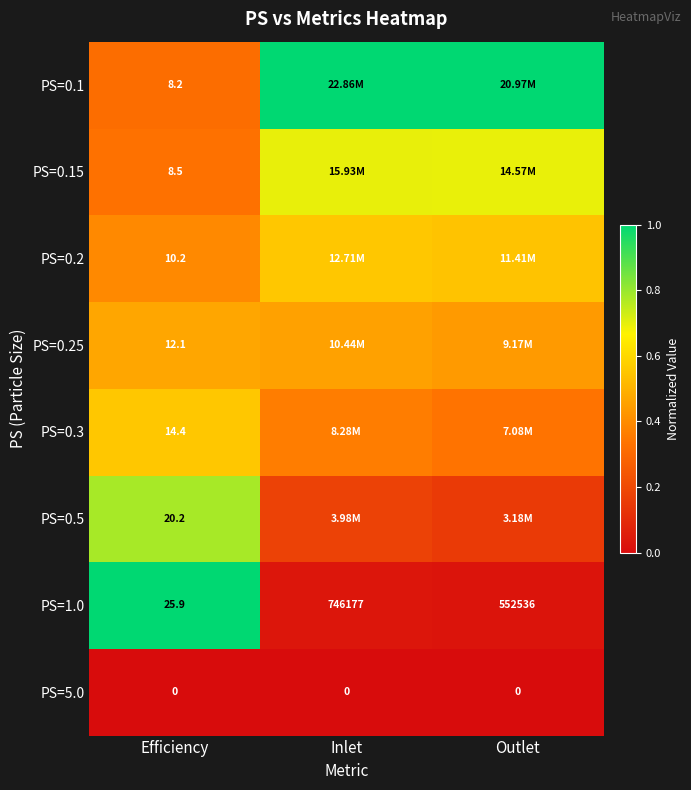

List the series in order of their peak value, highest first.

PS=0.1, PS=1.0, PS=0.5, PS=0.15, PS=0.2, PS=0.3, PS=0.25, PS=5.0